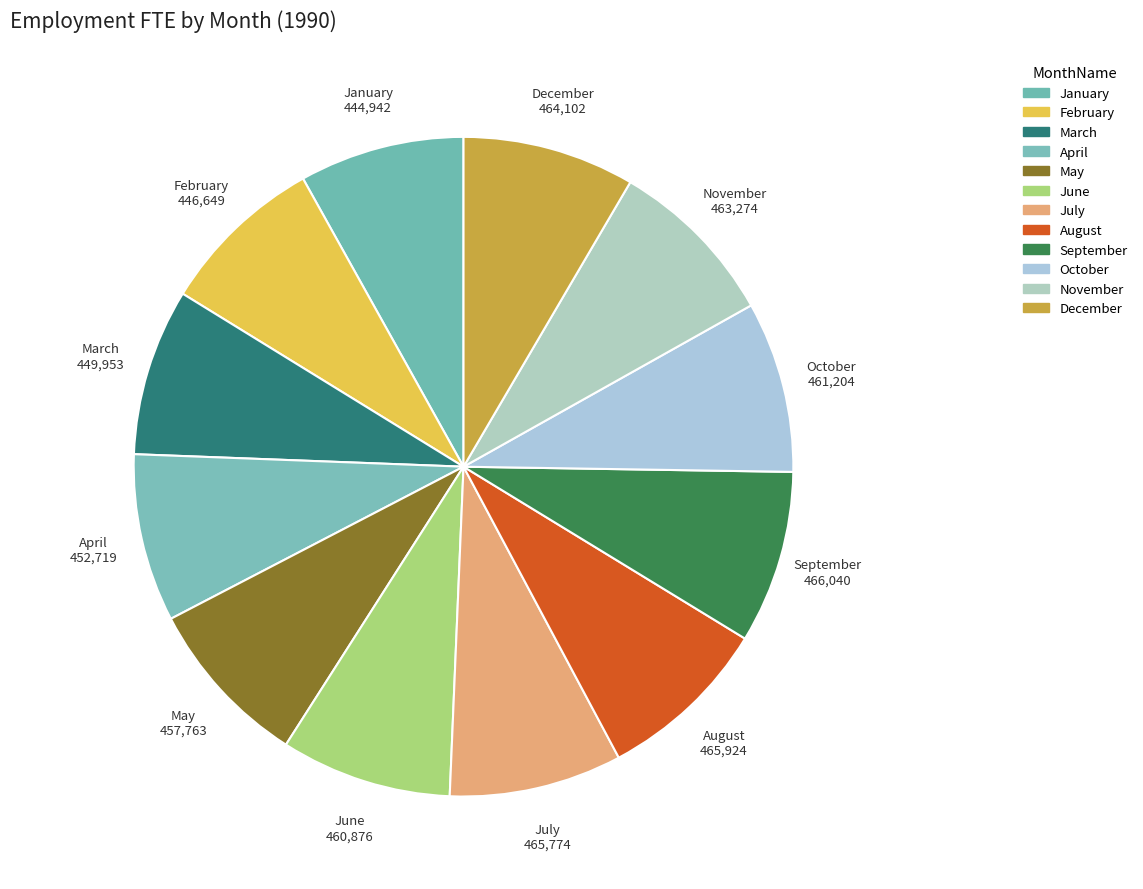

To the nearest percent, what is the average slice percentage?

8%